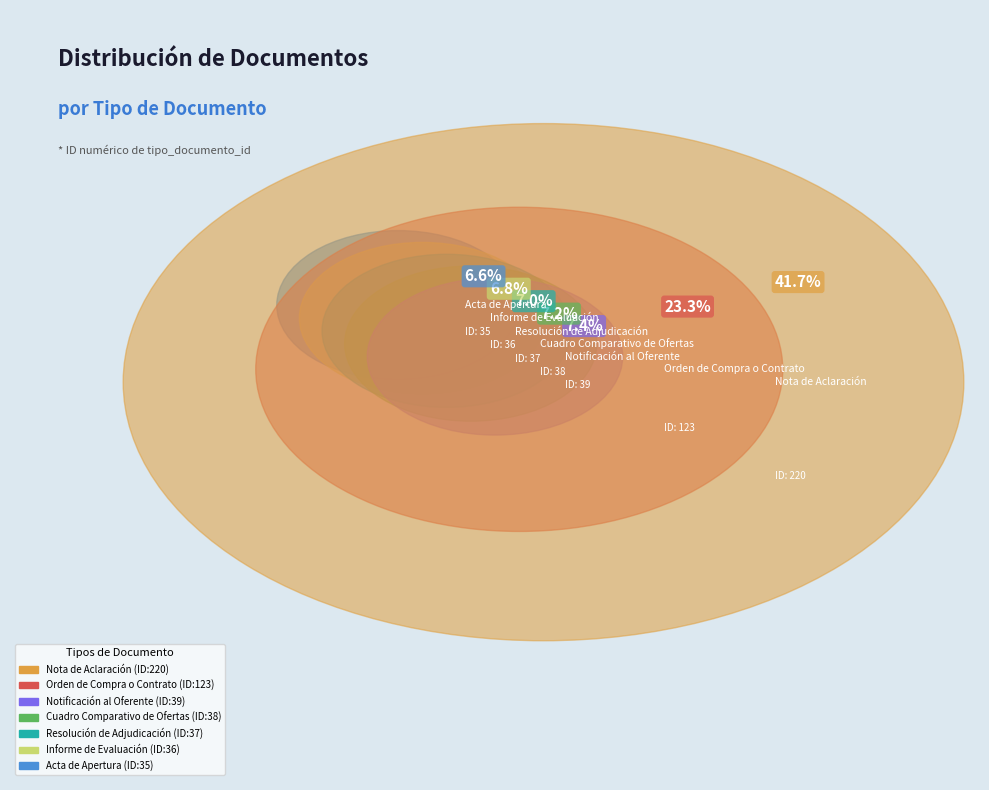

To the nearest percent, what is the combined percentage of Orden de Compra o Contrato and Acta de Apertura?

30%